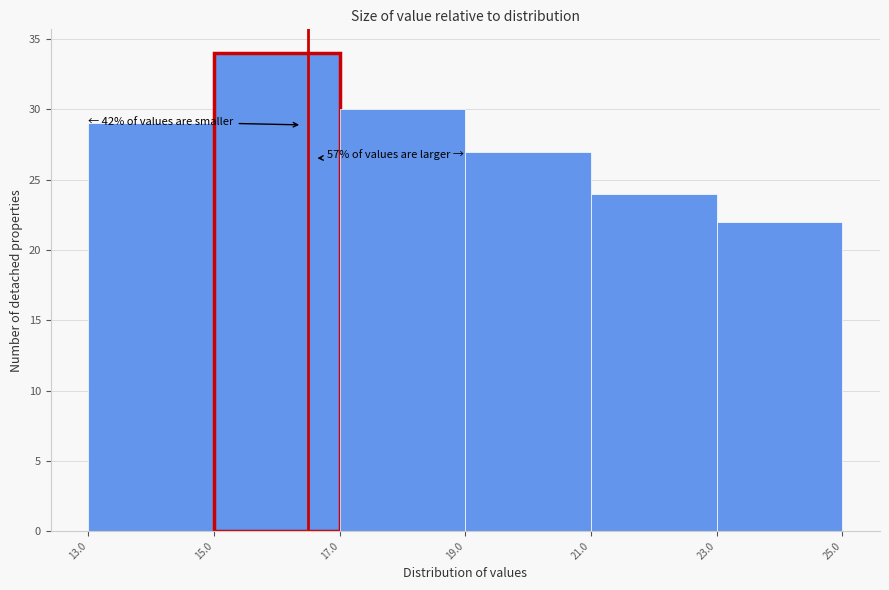

Over which range of the x-axis is the bar tallest?

15.0 to 17.0